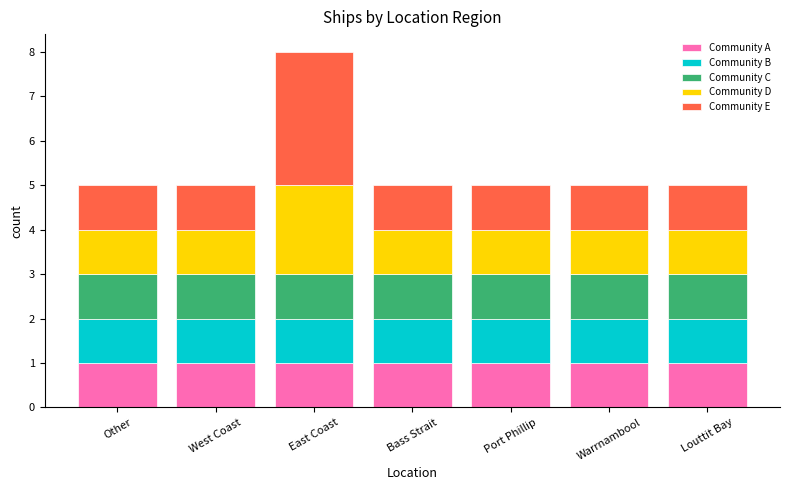

What is the total value across all series at Louttit Bay?

5